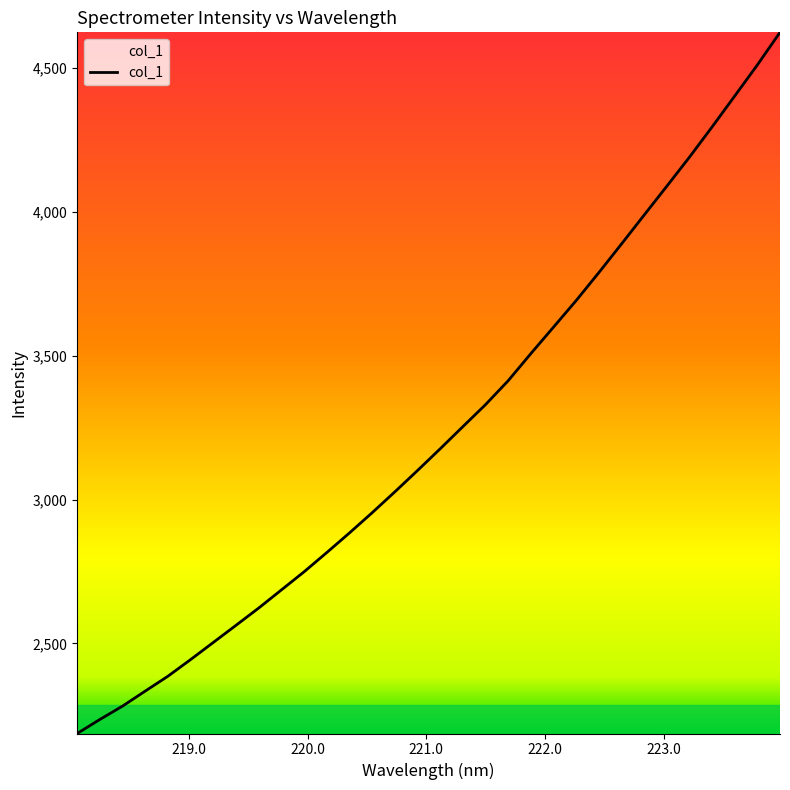

What is the smallest value displayed?

2187.1